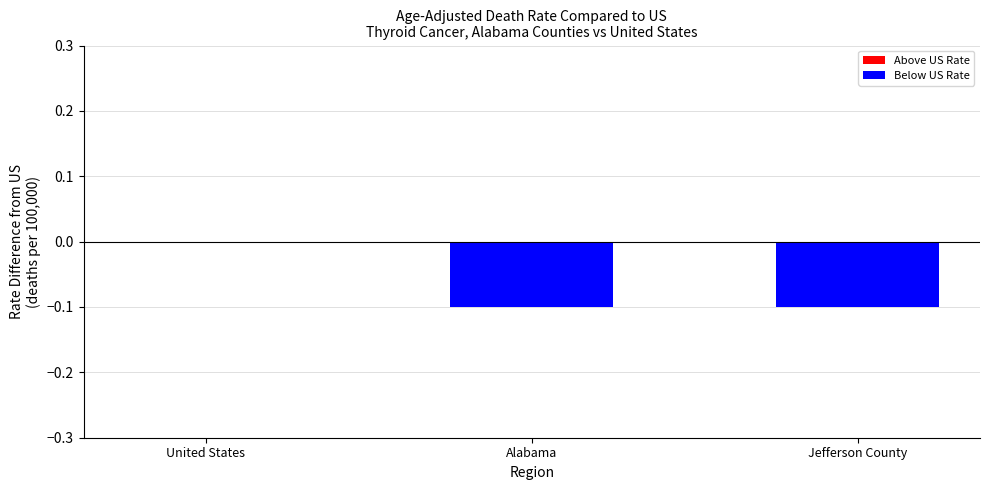

Is it true that the value at Alabama is 0.7?

False